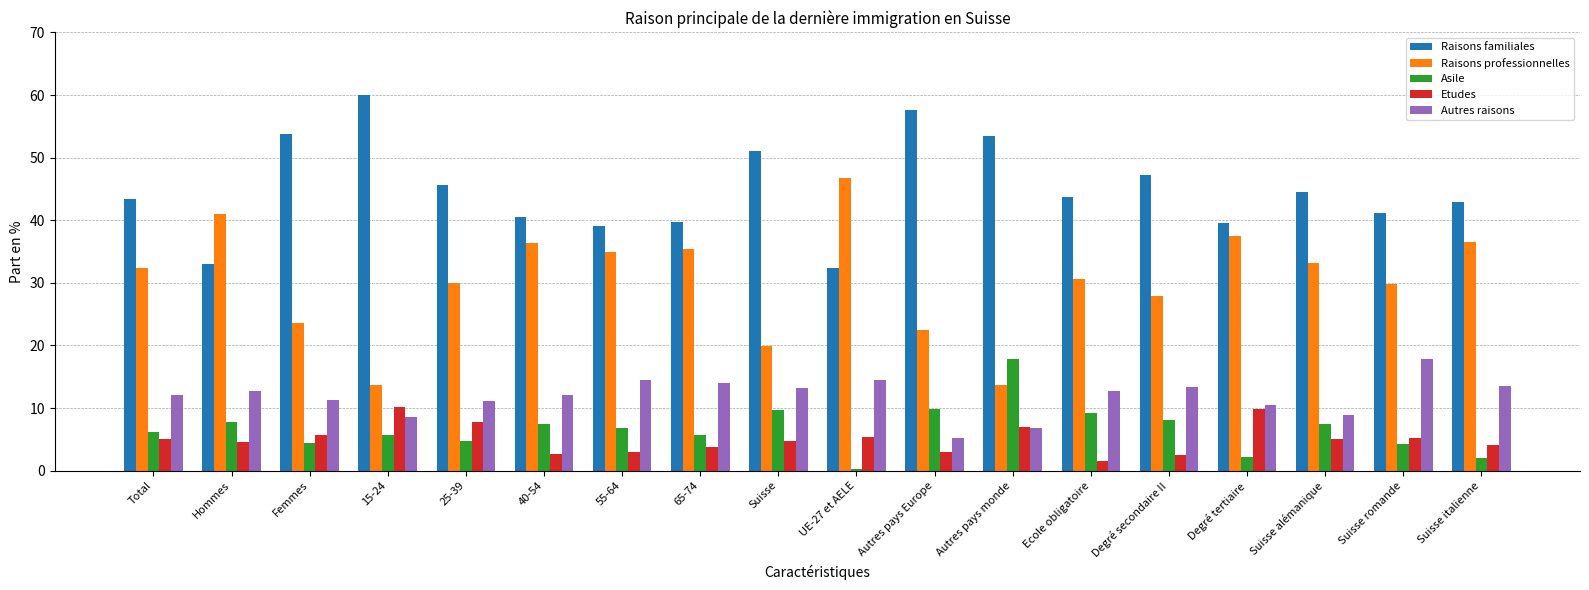

Is the value of Autres raisons at Hommes greater than the value of Raisons familiales at Suisse?

No